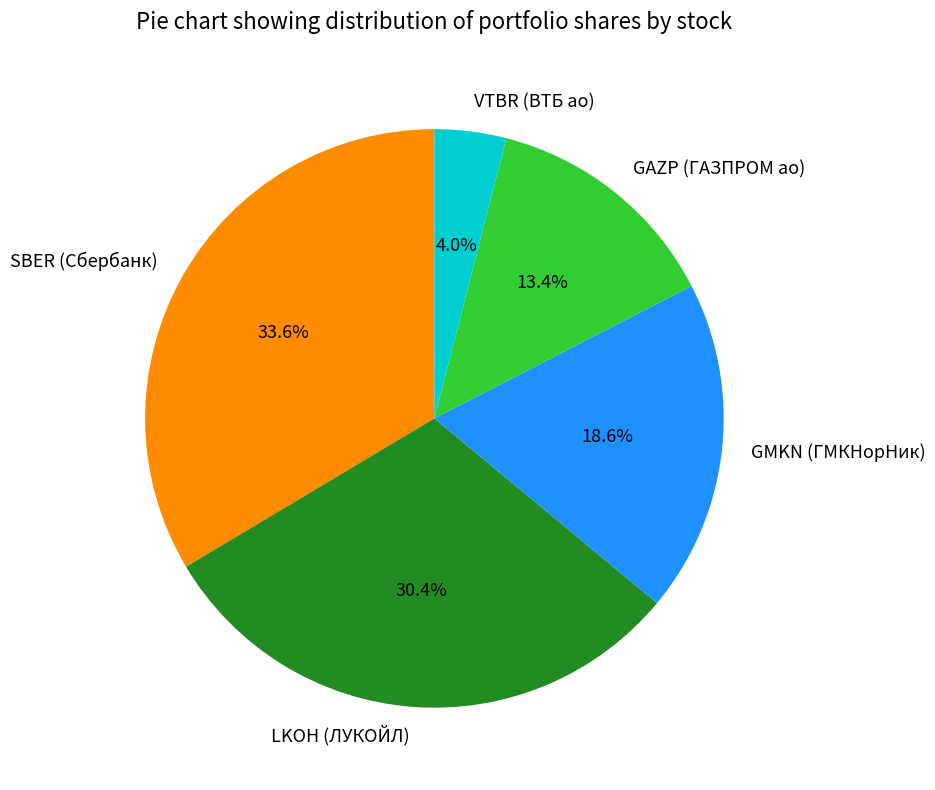

Which category has the biggest portion of the pie?

SBER (Сбербанк)